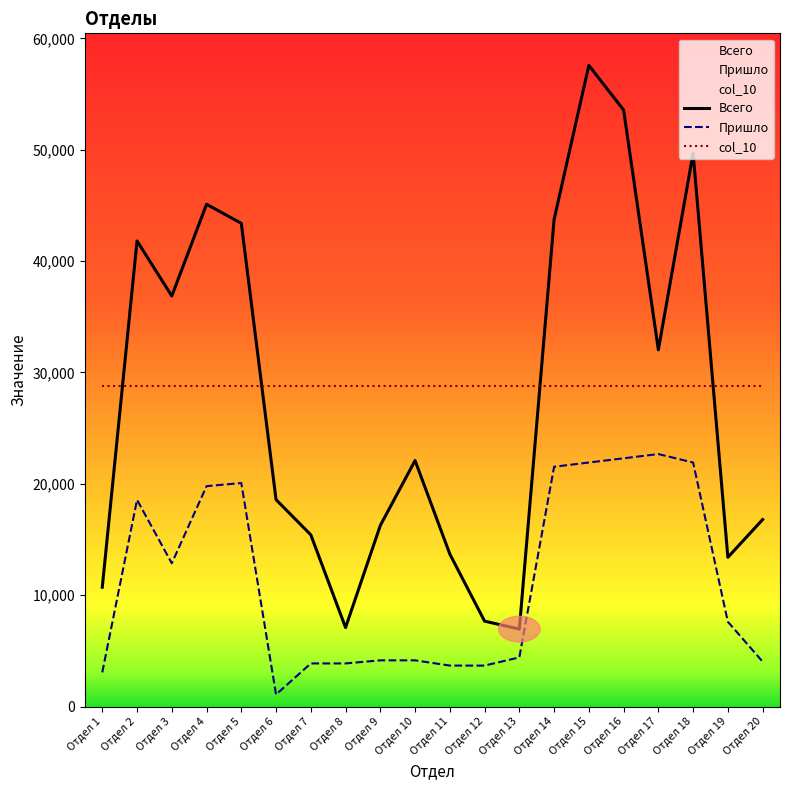

How many categories are shown in the chart?

20